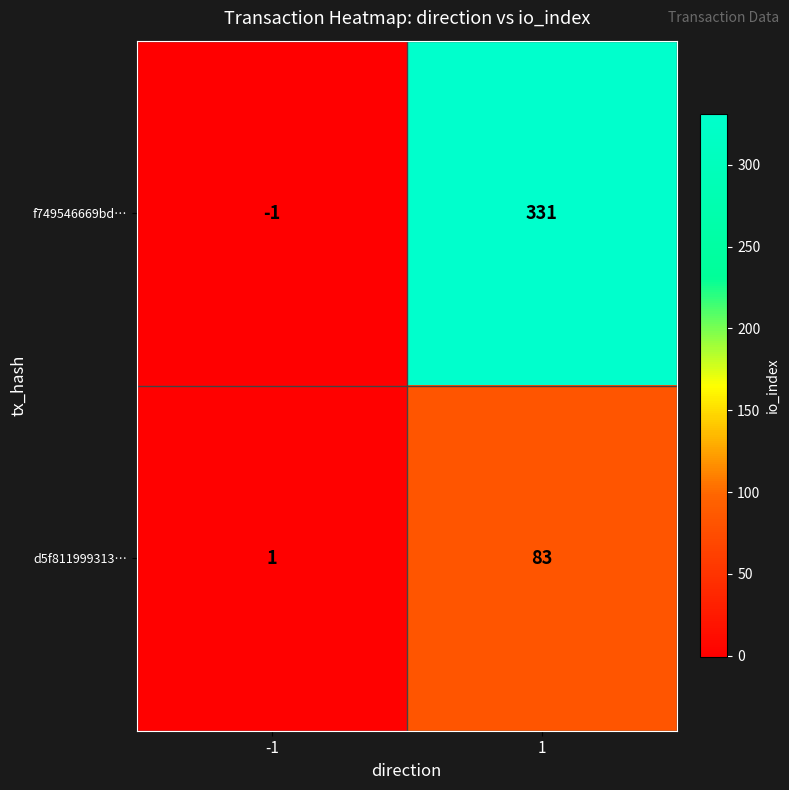

Between -1 and 1, which series saw the biggest shift?

f749546669bd…